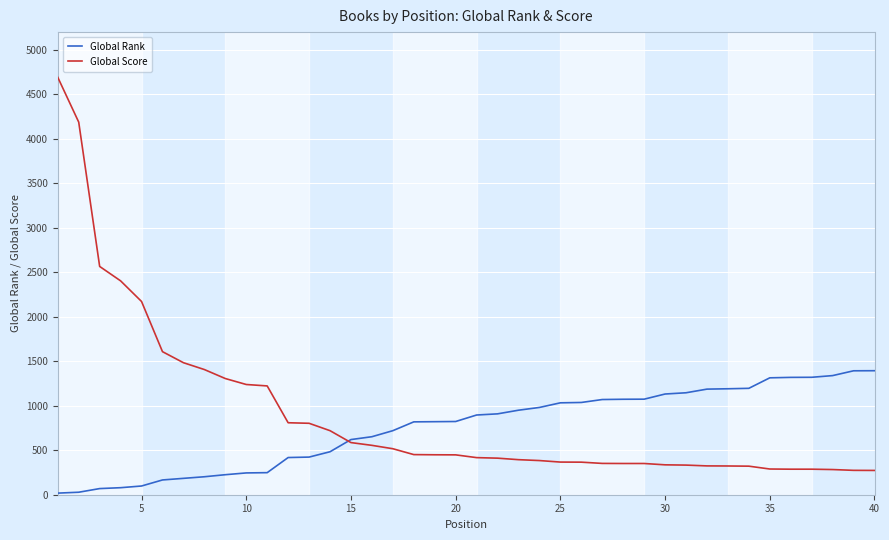

True or false: Global Score and Global Rank intersect in this chart.

True